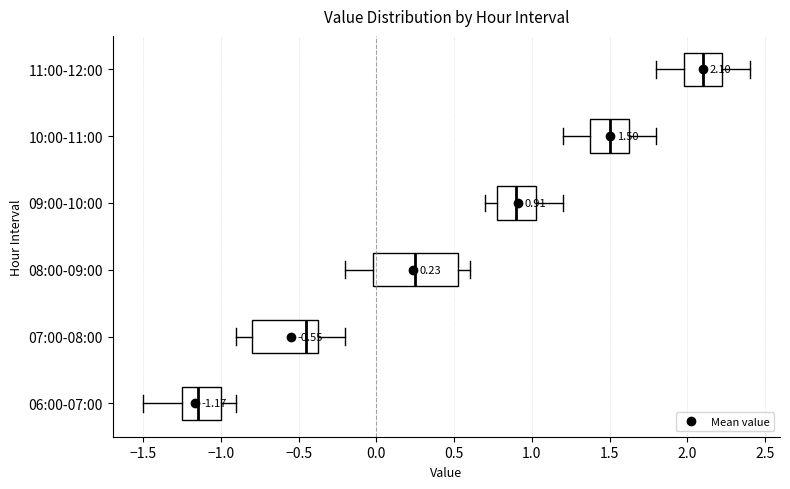

Which box is the widest, from its left edge to its right edge?

08:00-09:00